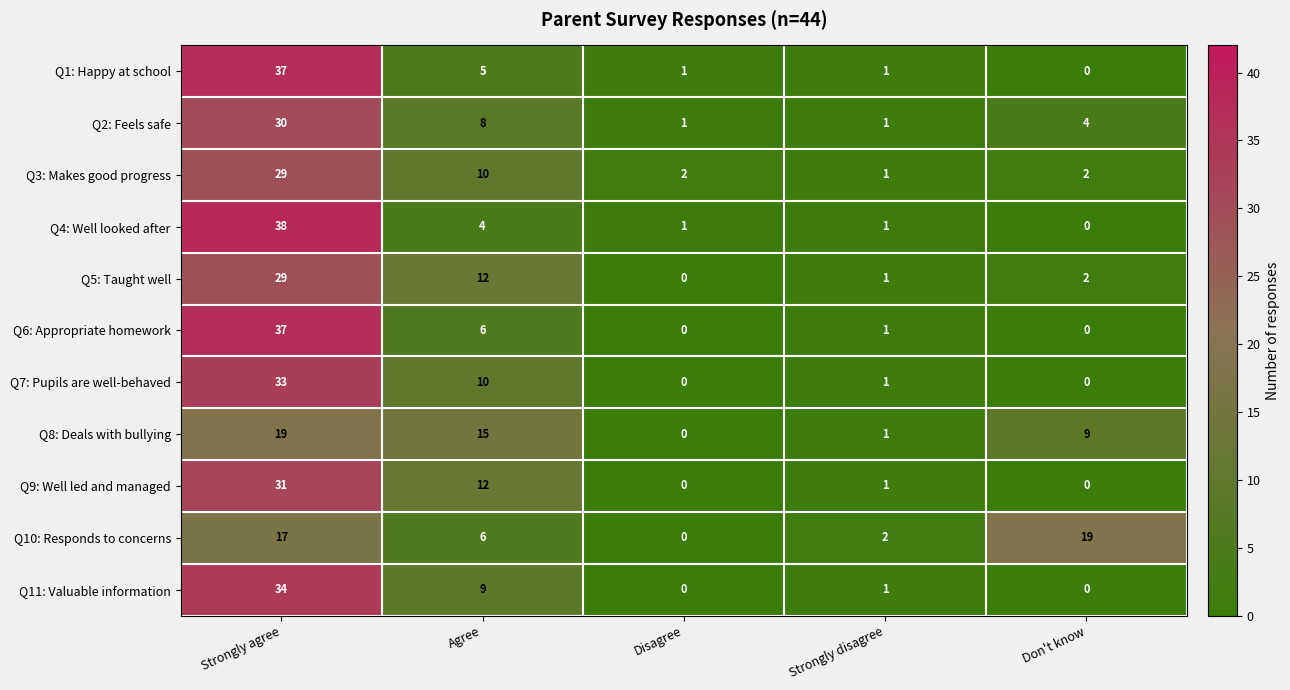

Where is Q4: Well looked after nearest to the value 19?

Agree